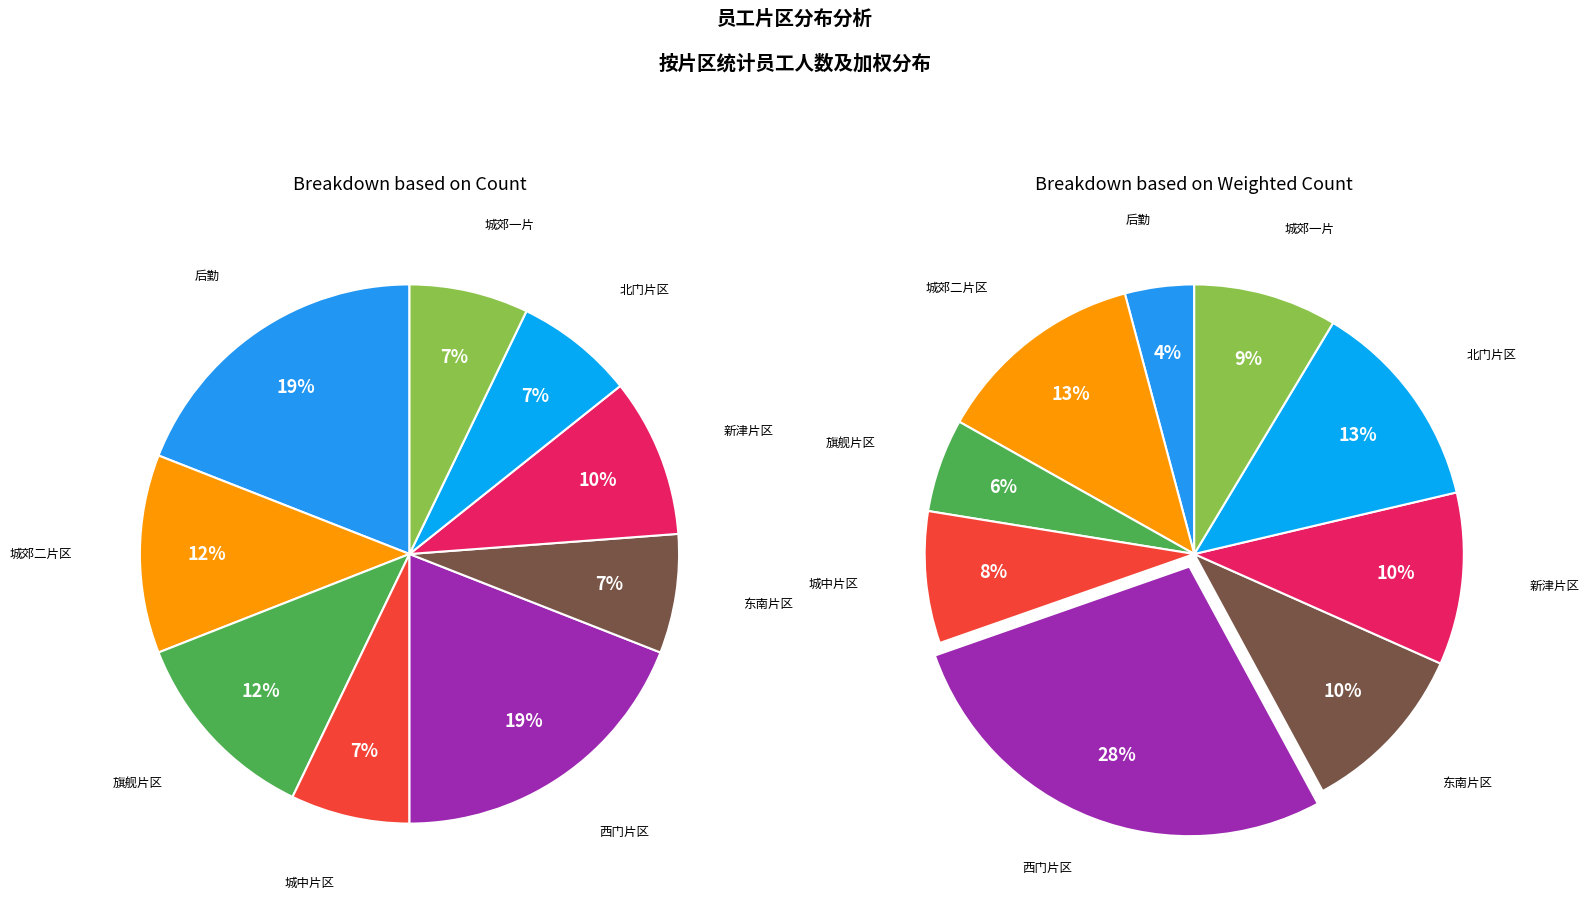

Which category has the biggest portion of the pie?

后勤